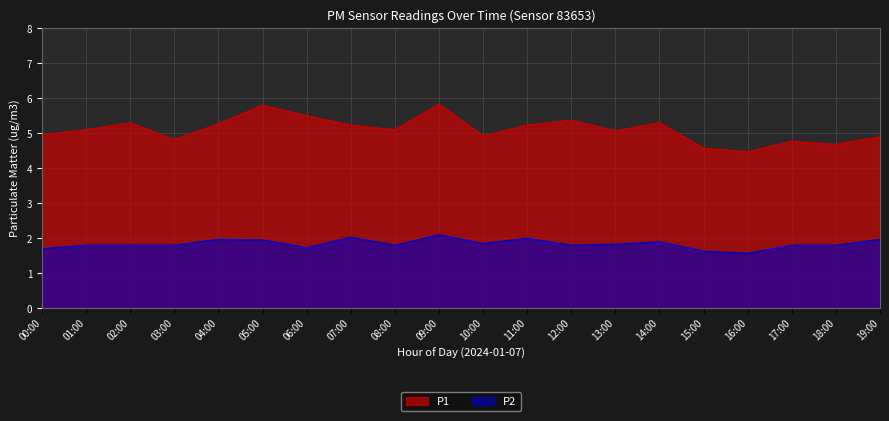

True or false: P1 and P2 cross at least once.

False